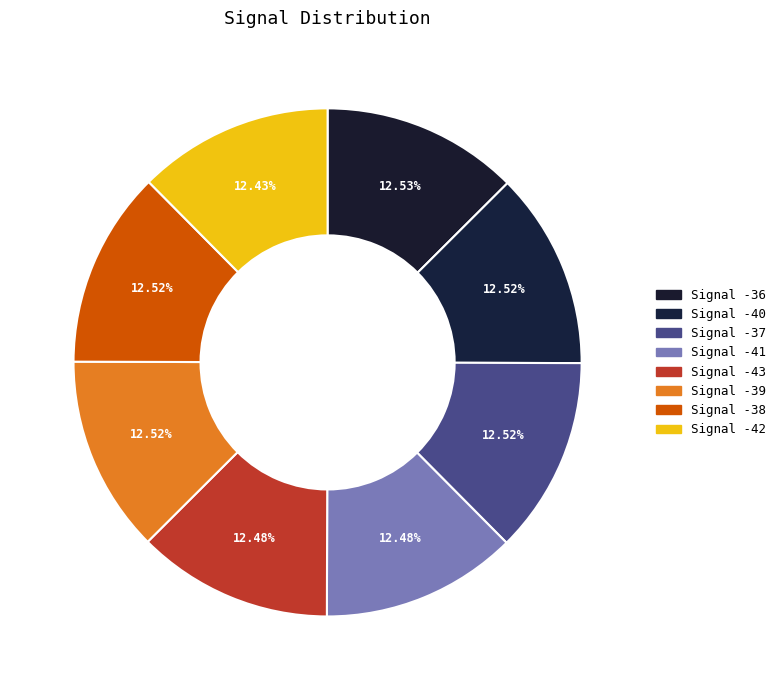

True or false: Signal -36 accounts for 3% of the total.

False